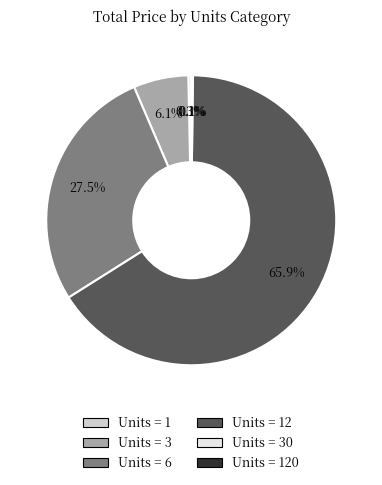

Is there a majority slice in this chart?

Yes